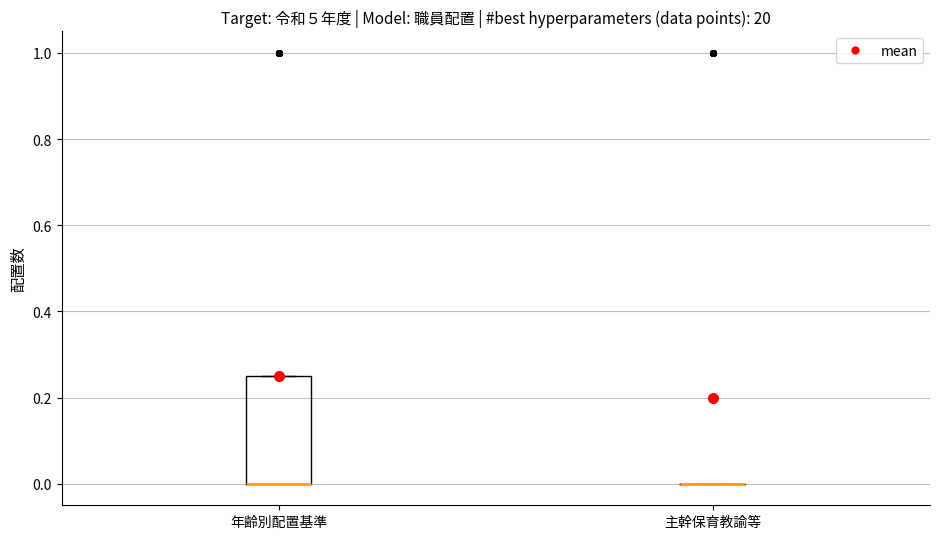

Reading left to right, transcribe this box plot: for each box, give where its median line is, the range the box spans, and where its two whiskers end, as read against the y-axis. The values are not printed on the chart, so give them approximately, as read against the axis.

年齢別配置基準: median 0.00 (drawn on the box's lower edge), box 0.00 to 0.26, whiskers 0.00 to 0.26
主幹保育教諭等: box collapsed to a line at 0.00, whiskers 0.00 to 0.00